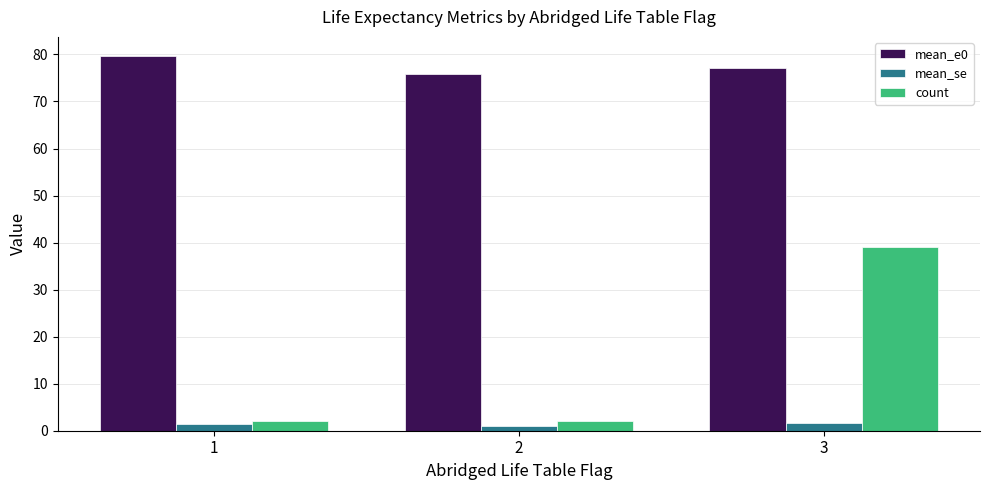

What is the average value of the count series?

14.3